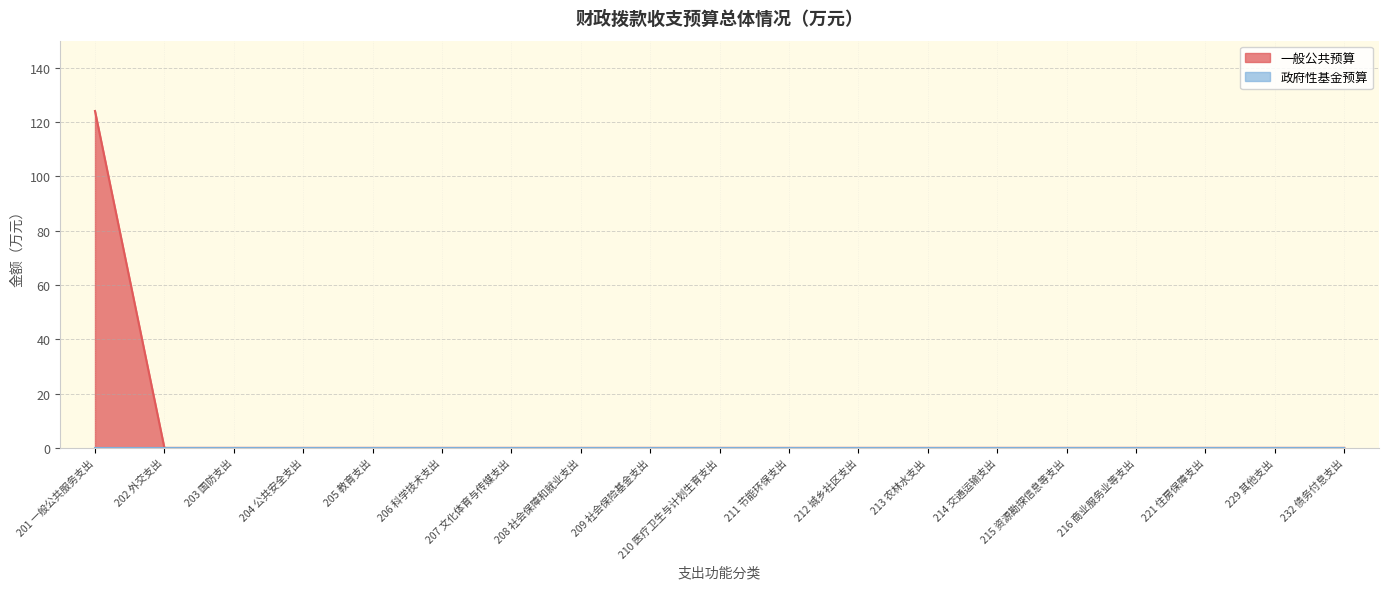

Reading left to right, extract all data points from this chart.

124.1	0.0	0.0	0.0	0.0	0.0	0.0	0.0	0.0	0.0	0.0	0.0	0.0	0.0	0.0	0.0	0.0	0.0	0.0